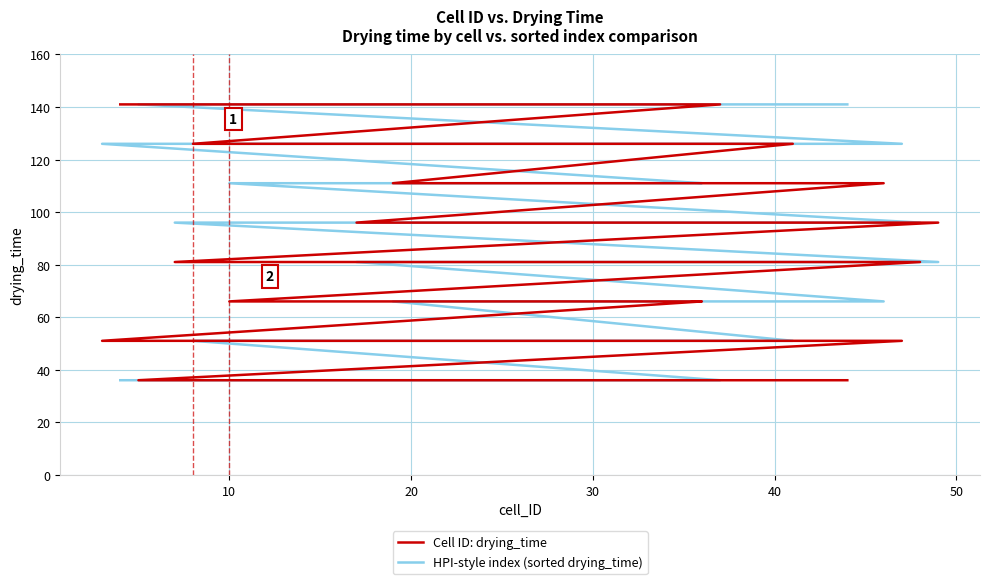

Reading left to right, list all the values displayed in this chart.

Cell ID: drying_time: 141	141	141	141	141	126	126	126	126	126	111	111	111	111	111	96	96	96	96	96	81	81	81	81	81	66	66	66	66	66	51	51	51	51	51	36	36	36	36	36
HPI-style index (sorted drying_time): 36	36	36	36	36	51	51	51	51	51	66	66	66	66	66	81	81	81	81	81	96	96	96	96	96	111	111	111	111	111	126	126	126	126	126	141	141	141	141	141